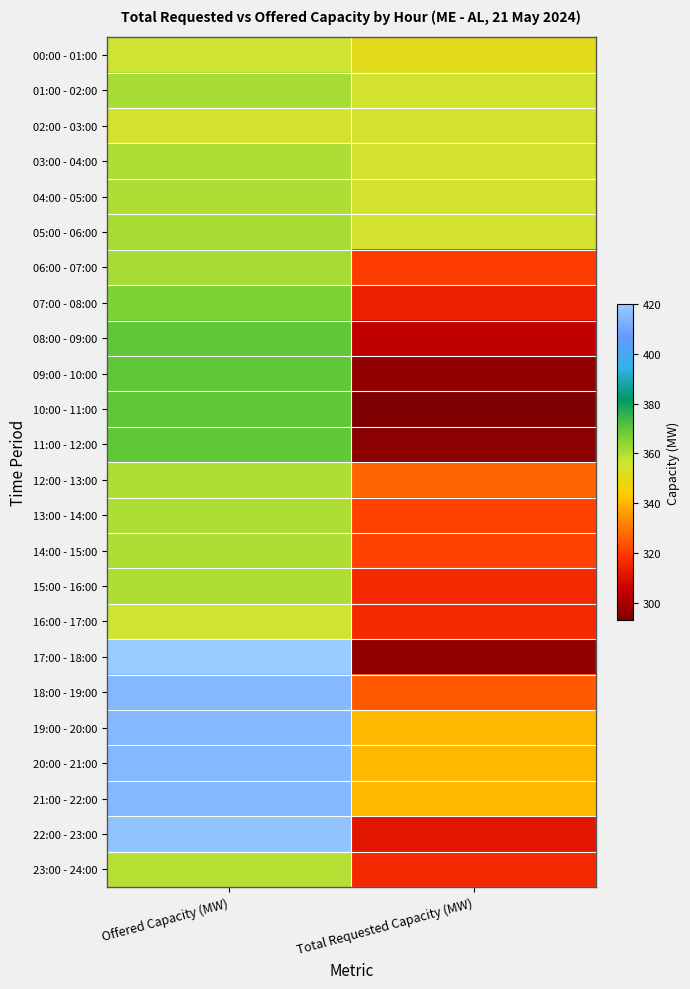

Reading left to right, transcribe all the data shown in this chart.

00:00 - 01:00: Offered Capacity (MW)=356	Total Requested Capacity (MW)=351
01:00 - 02:00: Offered Capacity (MW)=361	Total Requested Capacity (MW)=355
02:00 - 03:00: Offered Capacity (MW)=355	Total Requested Capacity (MW)=355
03:00 - 04:00: Offered Capacity (MW)=360	Total Requested Capacity (MW)=355
04:00 - 05:00: Offered Capacity (MW)=360	Total Requested Capacity (MW)=355
05:00 - 06:00: Offered Capacity (MW)=361	Total Requested Capacity (MW)=355
06:00 - 07:00: Offered Capacity (MW)=361	Total Requested Capacity (MW)=320
07:00 - 08:00: Offered Capacity (MW)=366	Total Requested Capacity (MW)=314
08:00 - 09:00: Offered Capacity (MW)=370	Total Requested Capacity (MW)=304
09:00 - 10:00: Offered Capacity (MW)=370	Total Requested Capacity (MW)=296
10:00 - 11:00: Offered Capacity (MW)=370	Total Requested Capacity (MW)=293
11:00 - 12:00: Offered Capacity (MW)=370	Total Requested Capacity (MW)=295
12:00 - 13:00: Offered Capacity (MW)=360	Total Requested Capacity (MW)=327
13:00 - 14:00: Offered Capacity (MW)=360	Total Requested Capacity (MW)=321
14:00 - 15:00: Offered Capacity (MW)=360	Total Requested Capacity (MW)=321
15:00 - 16:00: Offered Capacity (MW)=360	Total Requested Capacity (MW)=316
16:00 - 17:00: Offered Capacity (MW)=356	Total Requested Capacity (MW)=316
17:00 - 18:00: Offered Capacity (MW)=420	Total Requested Capacity (MW)=296
18:00 - 19:00: Offered Capacity (MW)=415	Total Requested Capacity (MW)=325
19:00 - 20:00: Offered Capacity (MW)=415	Total Requested Capacity (MW)=341
20:00 - 21:00: Offered Capacity (MW)=415	Total Requested Capacity (MW)=341
21:00 - 22:00: Offered Capacity (MW)=415	Total Requested Capacity (MW)=341
22:00 - 23:00: Offered Capacity (MW)=418	Total Requested Capacity (MW)=311
23:00 - 24:00: Offered Capacity (MW)=359	Total Requested Capacity (MW)=316